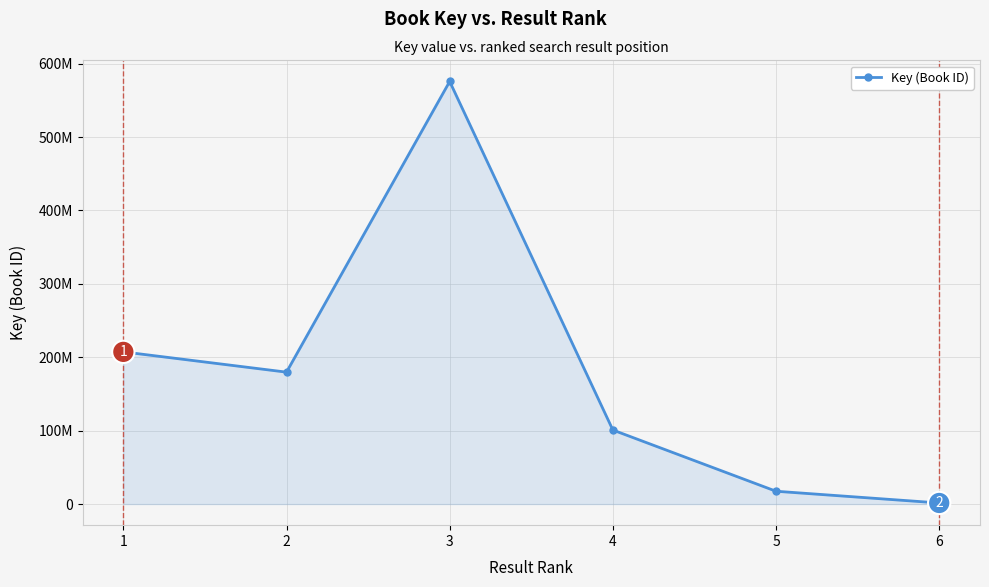

What is the ratio of the value at 4 to the value at 5?

5.8